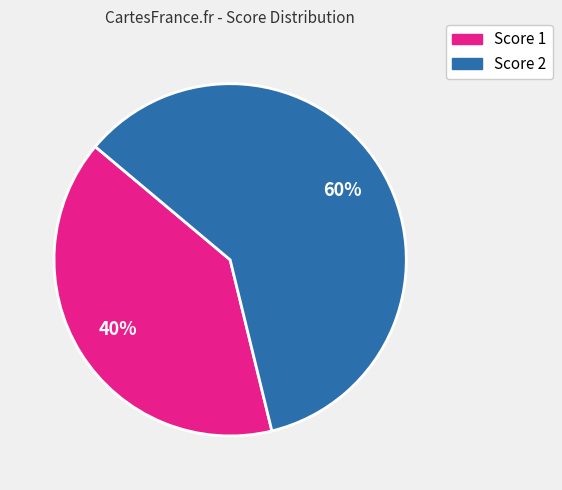

To the nearest percent, what is the average slice percentage?

50%